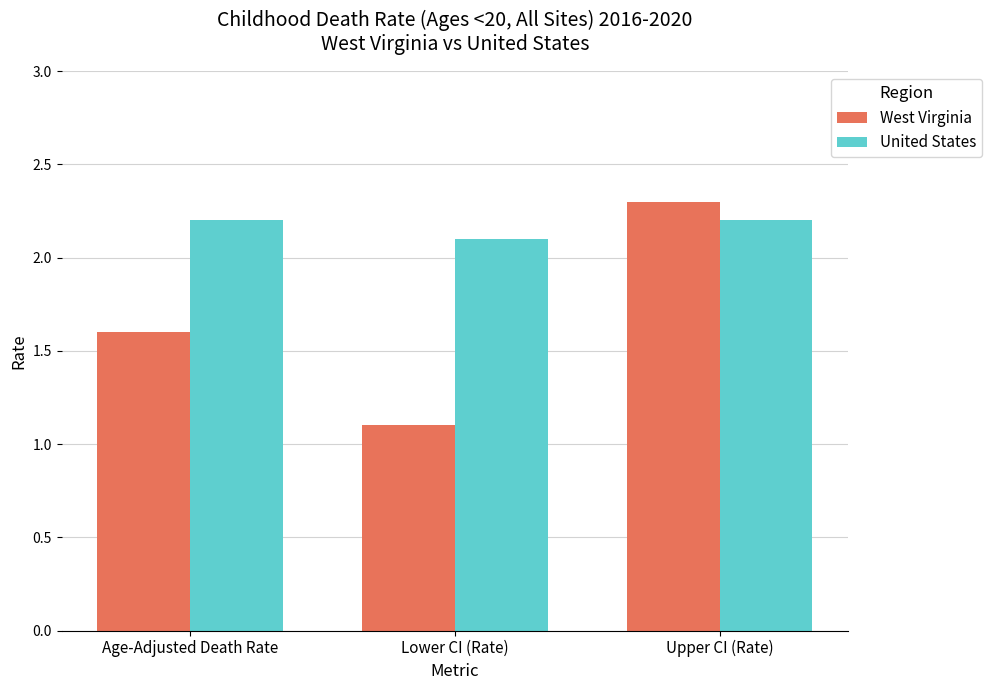

What position from the left is Lower CI (Rate)?

2